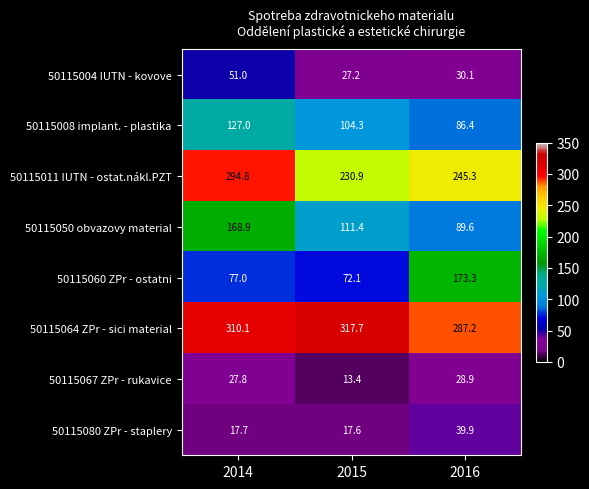

What is the total value across all series at 2016?

980.7